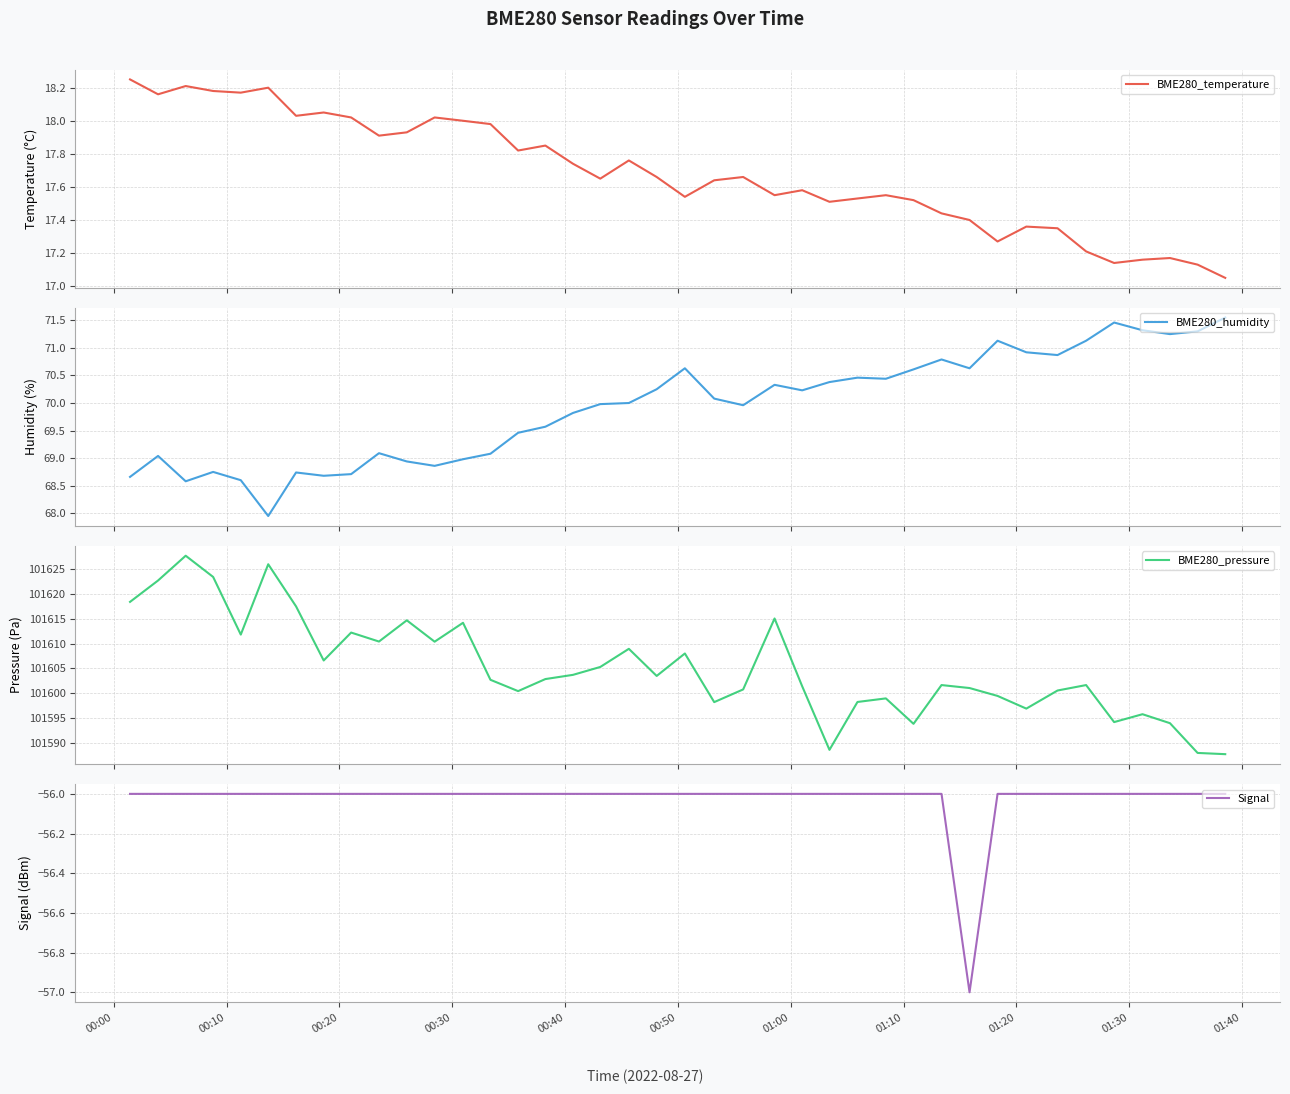

True or false: BME280_temperature has more than 2 points higher than both neighbors.

True